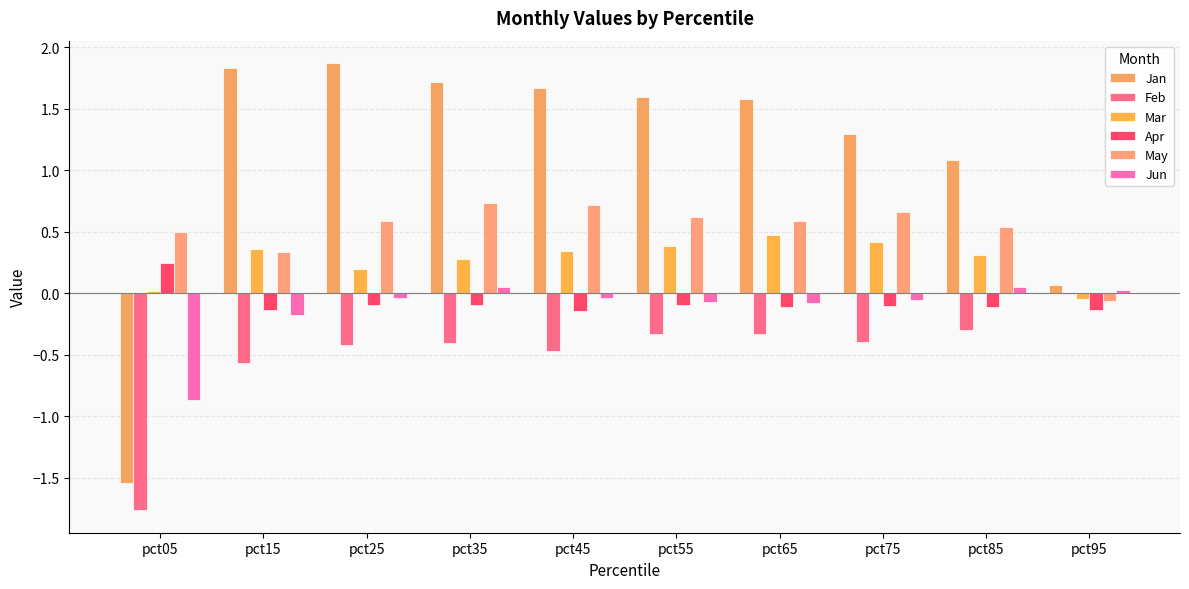

Count the number of categories in the chart.

10